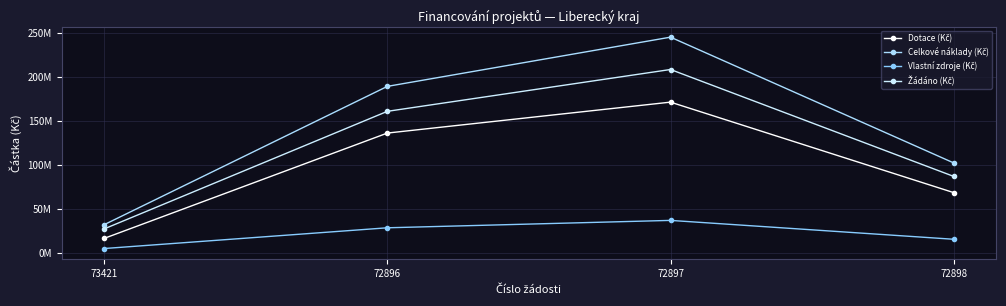

True or false: Žádáno (Kč) has a value of 208689717 at 72897.

True